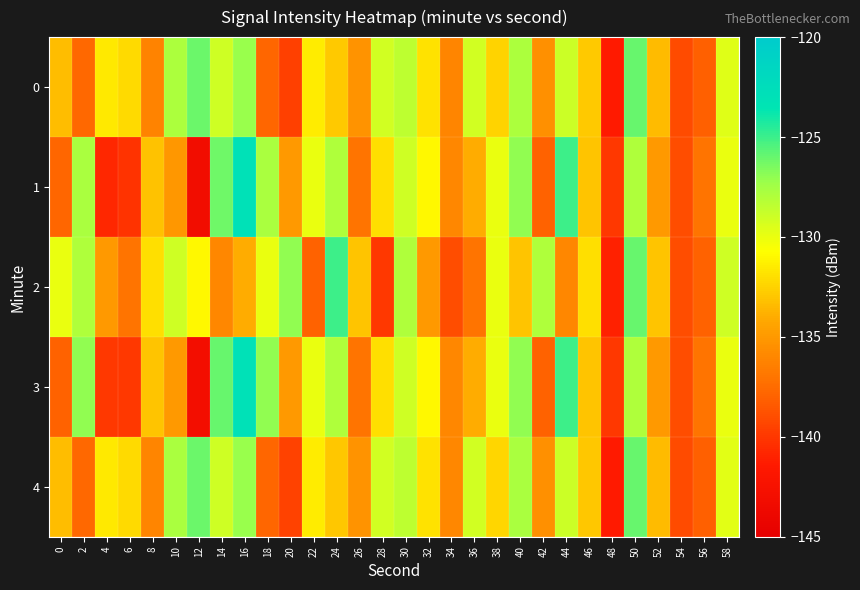

Between 38 and 28, which is larger?

28